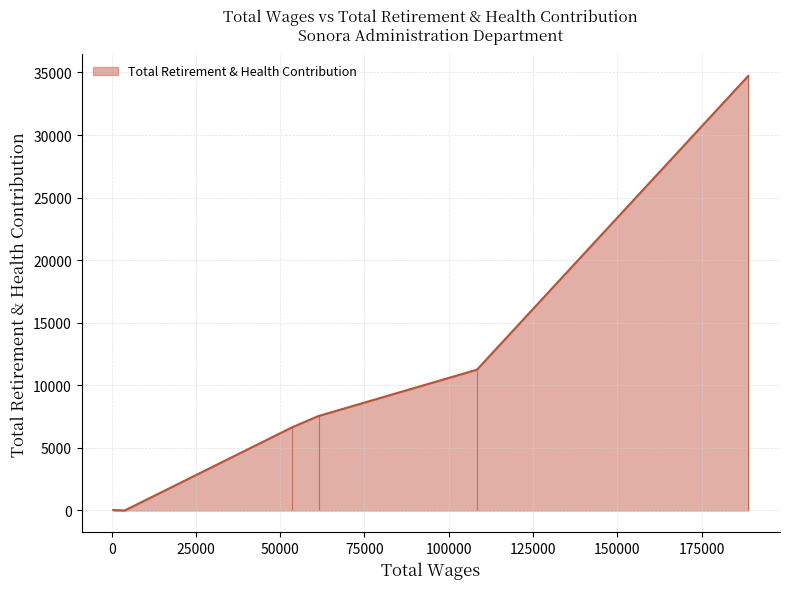

What is the difference between the second highest and second lowest values?

11216